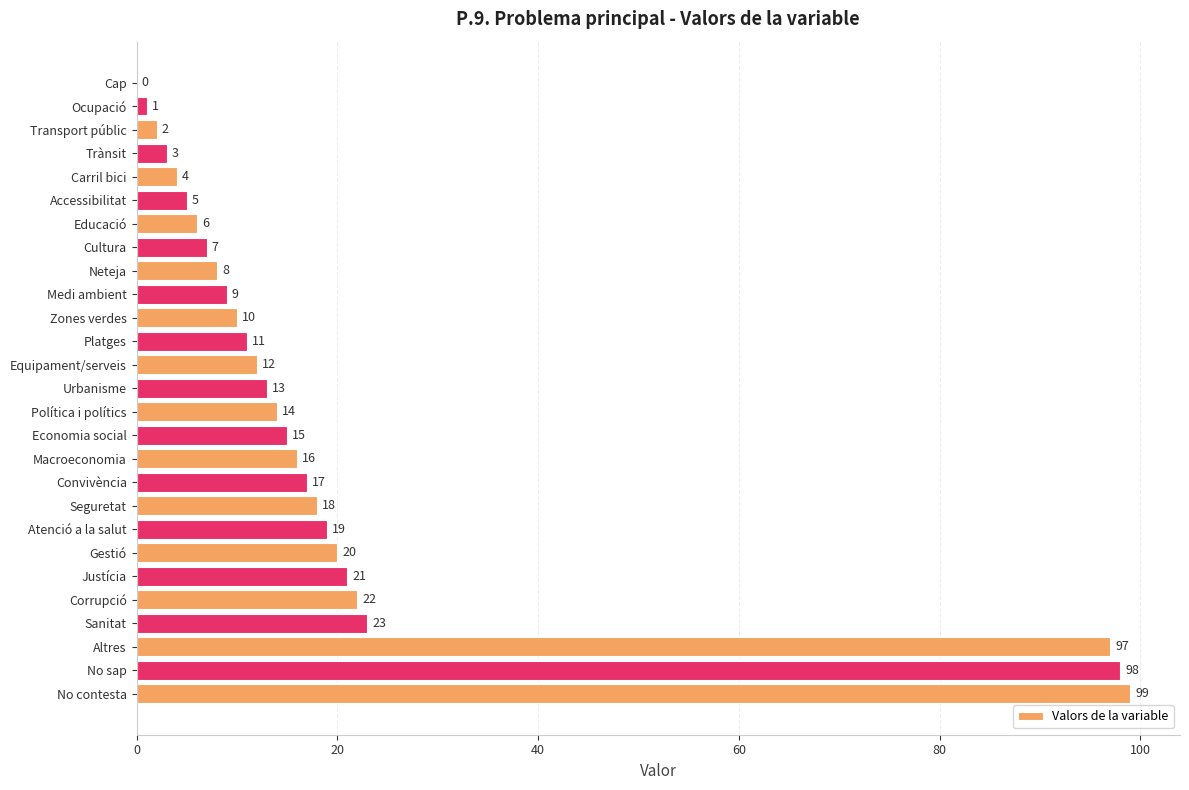

At which category does the chart reach its peak across all series?

No contesta